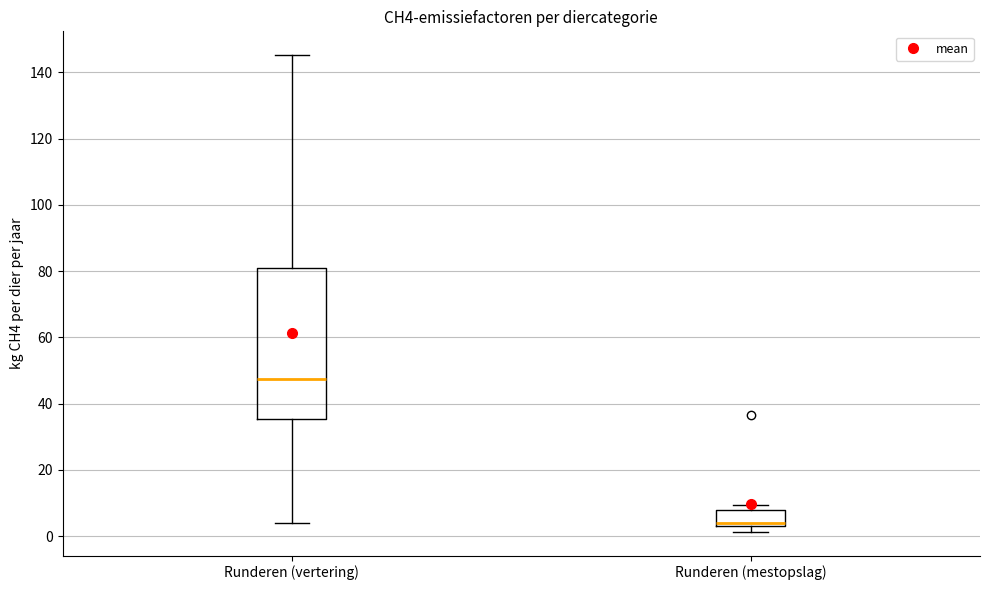

Comparing the boxes themselves (not the whiskers), which one is the tallest?

Runderen (vertering)